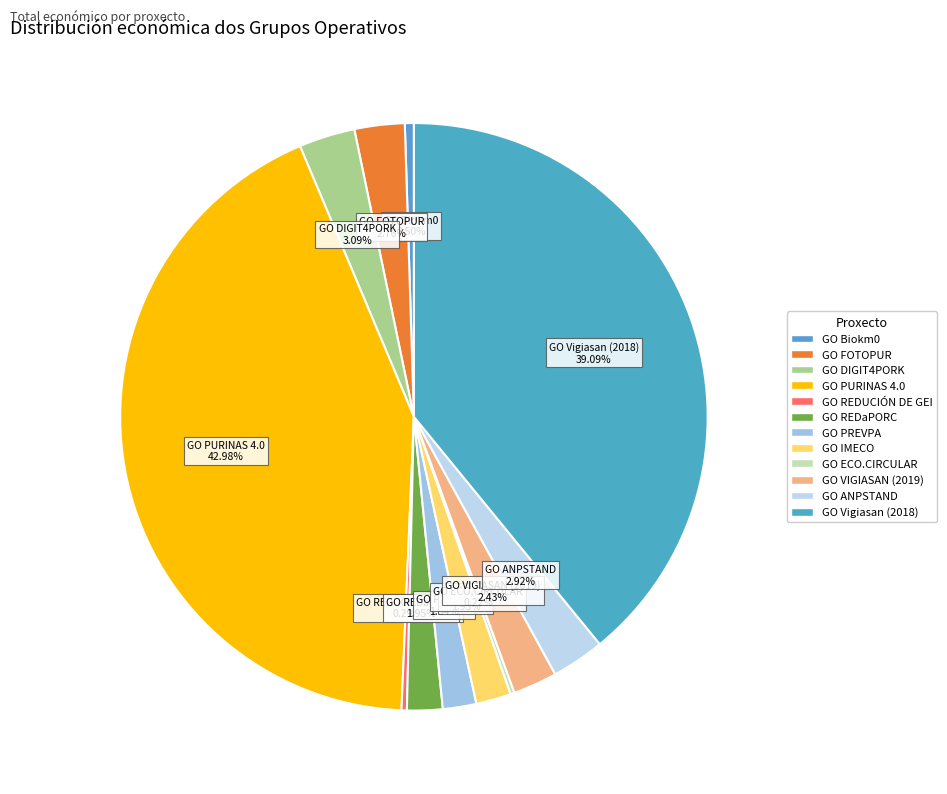

Does any single category account for the majority?

No